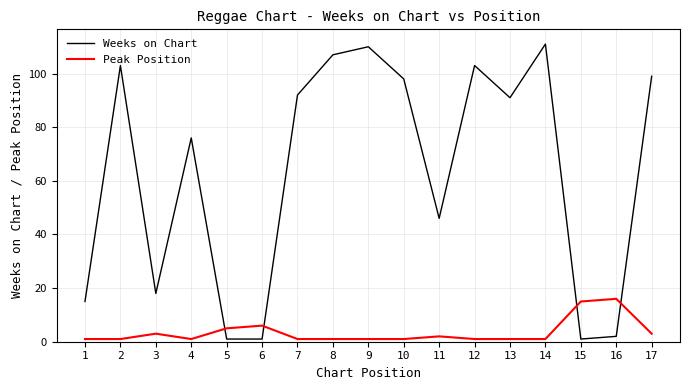

At 13, list the series in order from largest to smallest.

Weeks on Chart, Peak Position